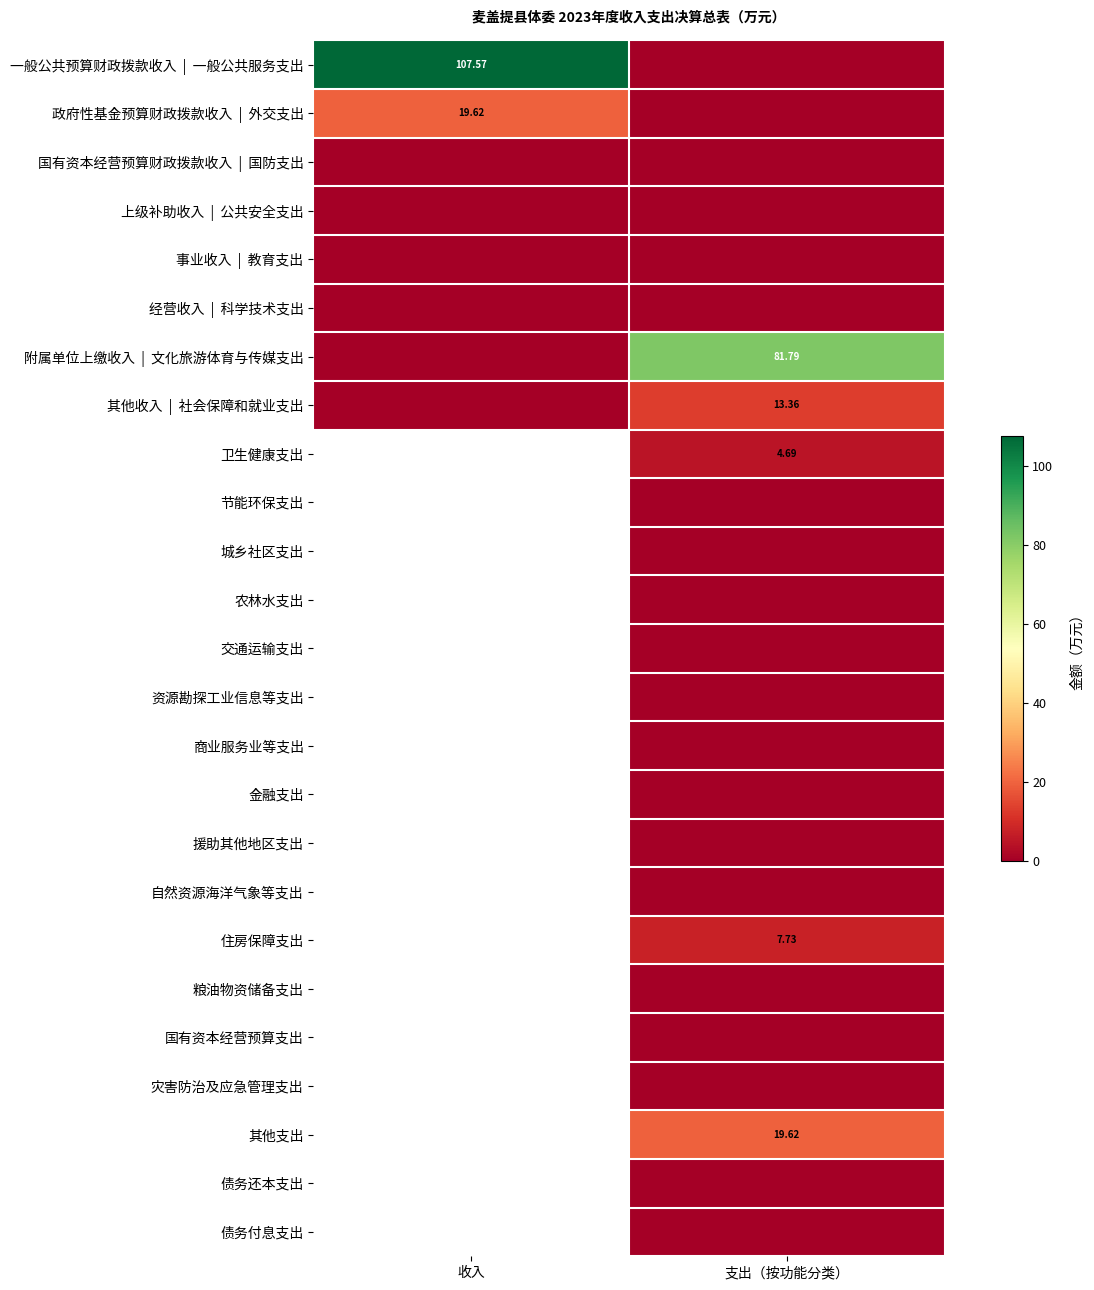

The value of 住房保障支出 at 支出（按功能分类） is 2.5. True or false?

False